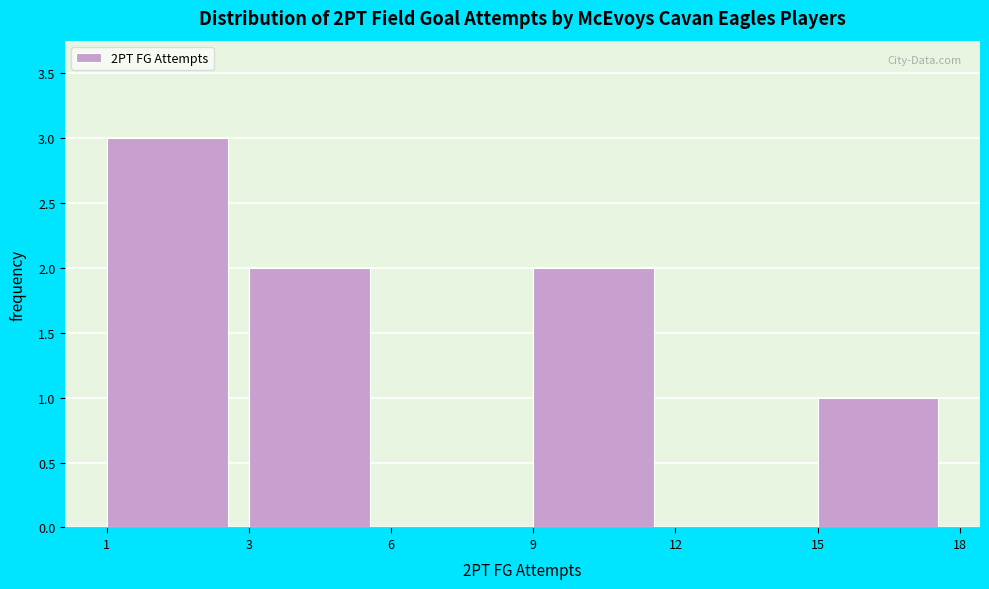

Reading right to left, what are all the values shown in this chart?

15=1	12=0	9=2	6=0	3=2	1=3